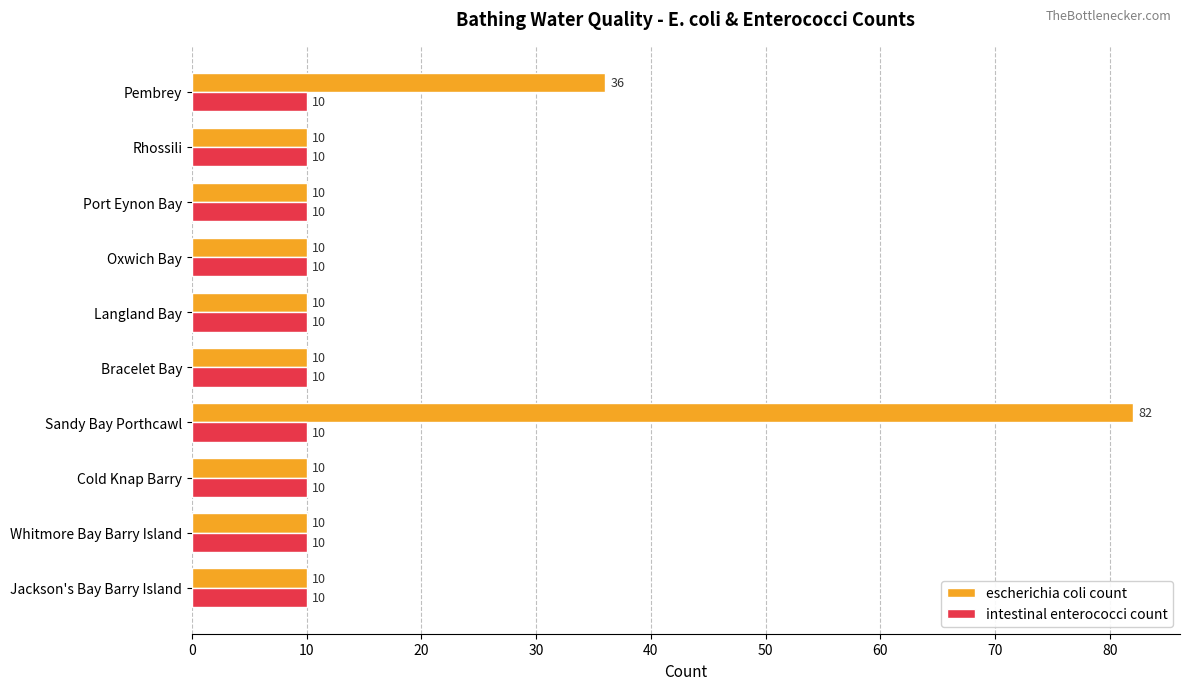

What is the smallest value displayed?

10